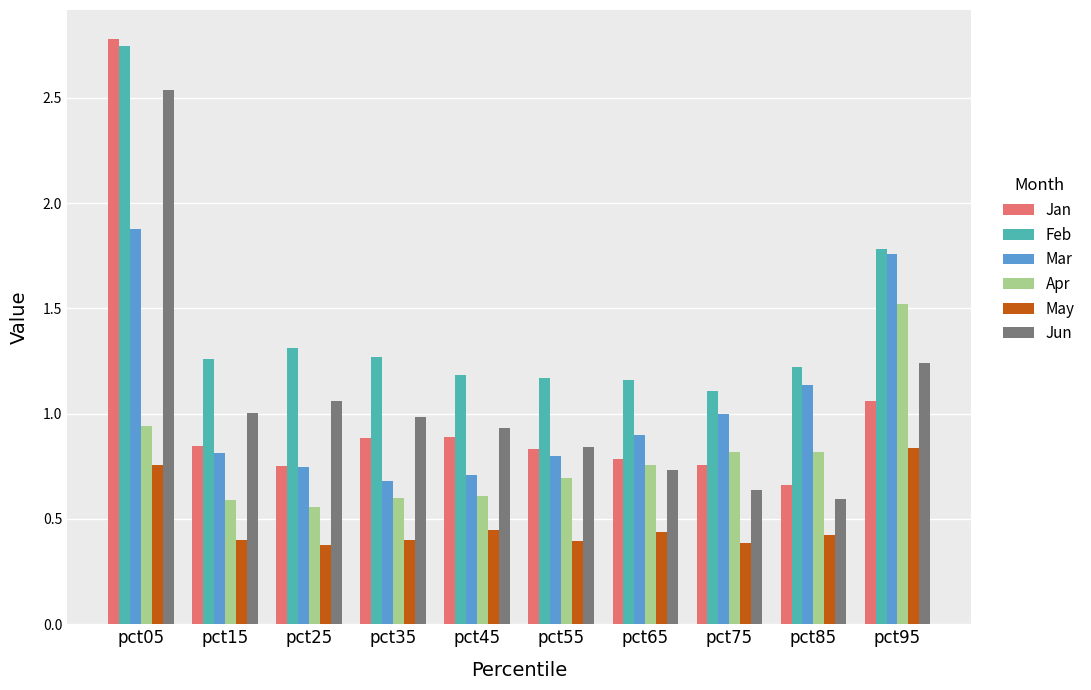

Which category has the highest value in the Jun series?

pct05